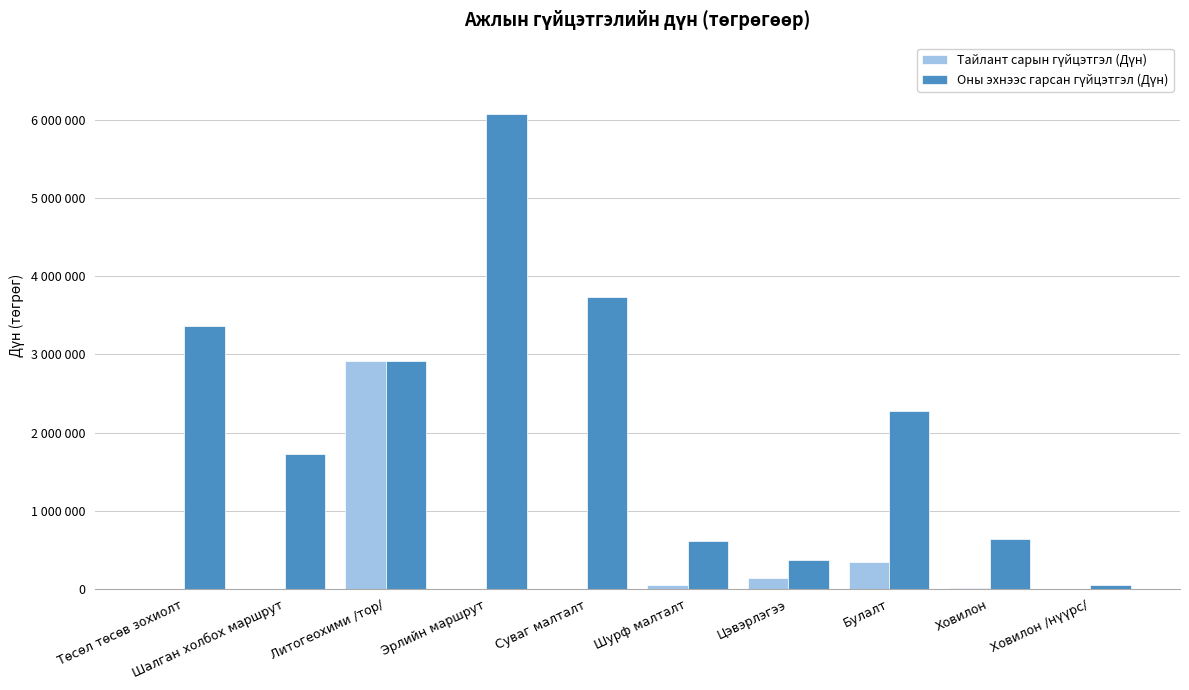

Which series has the largest total across all categories?

Оны эхнээс гарсан гүйцэтгэл (Дүн)